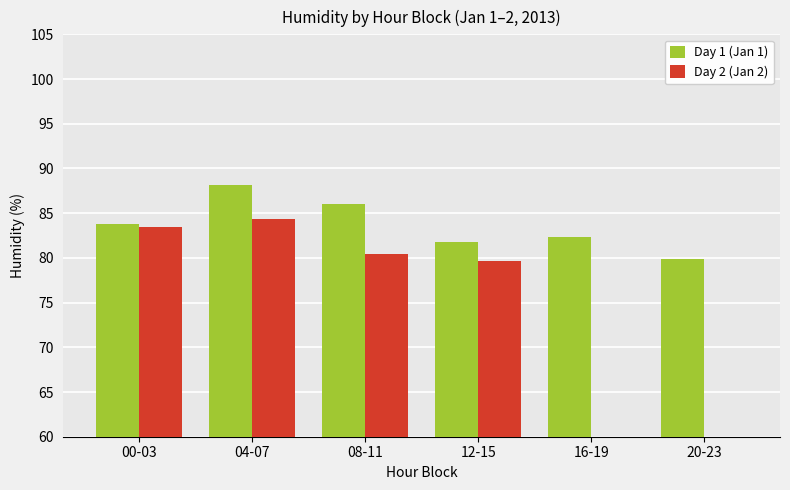

Are the bars horizontal?

No